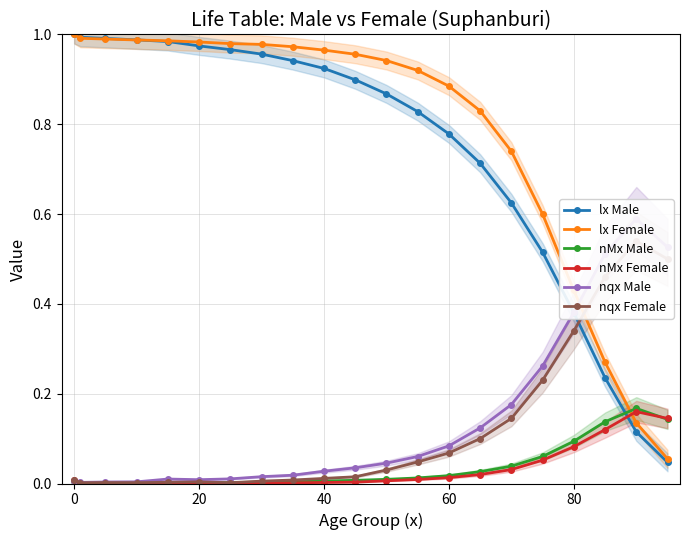

What is the greatest value displayed?

1.0